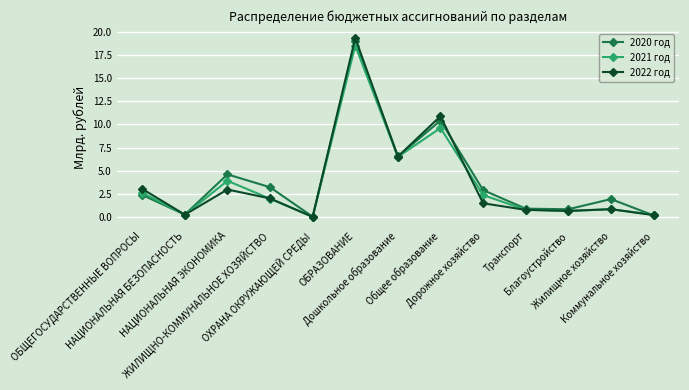

Is this an area chart (filled region under the line)?

No